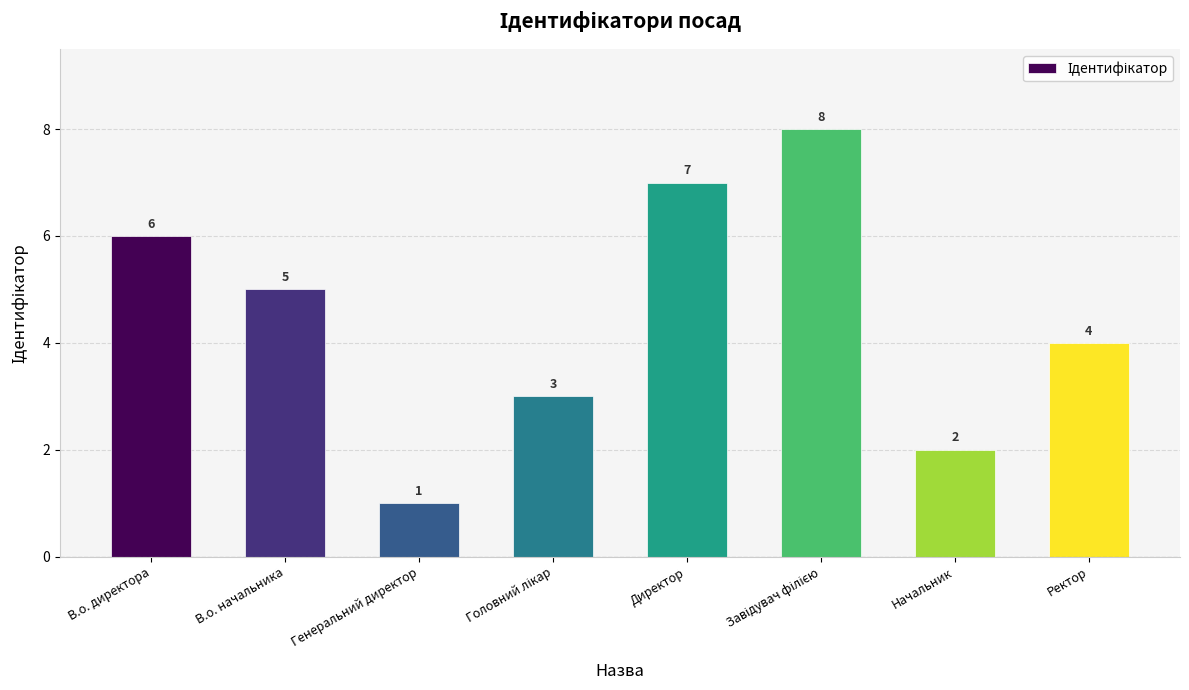

Reading left to right, list all the values displayed in this chart.

6	5	1	3	7	8	2	4